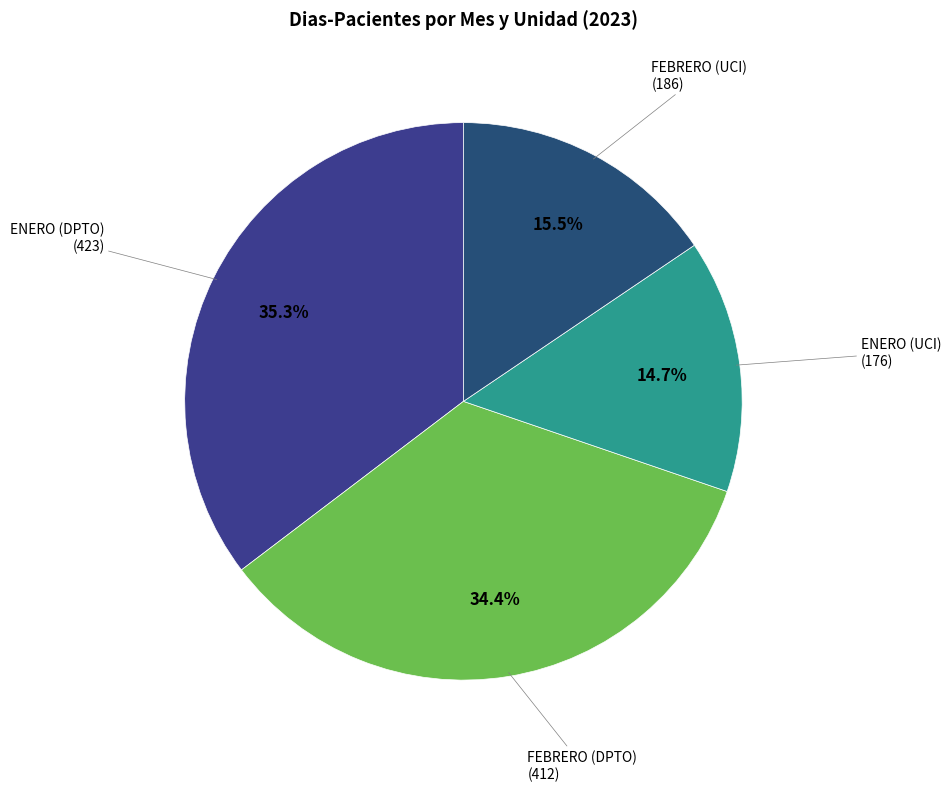

True or false: ENERO (DPTO) accounts for 23% of the total.

False